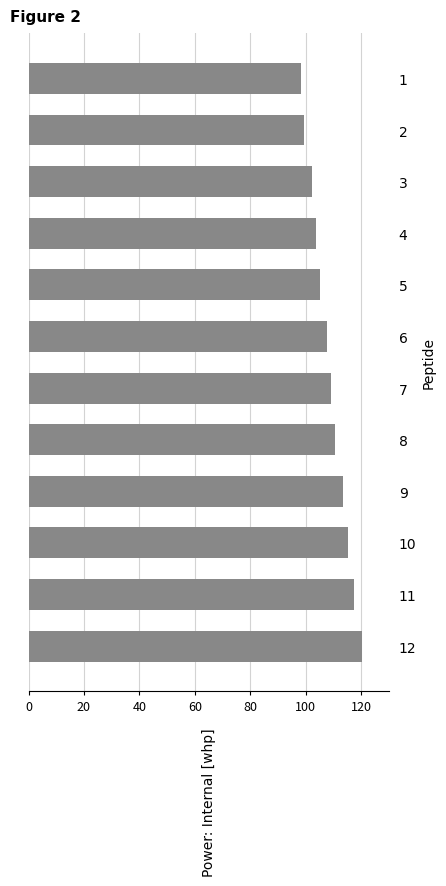

Rank the categories by value from lowest to highest.

1, 2, 3, 4, 5, 6, 7, 8, 9, 10, 11, 12